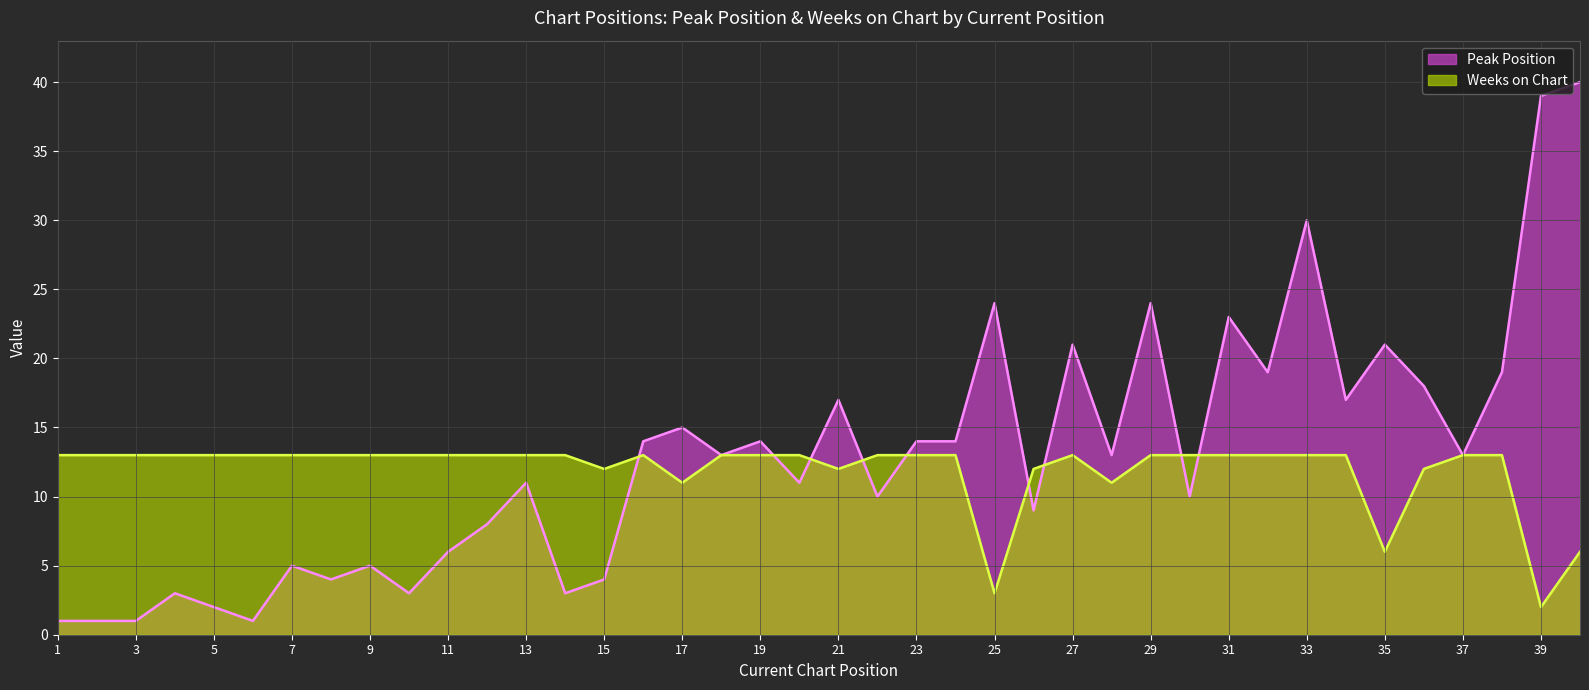

How many lines are shown in the chart?

2